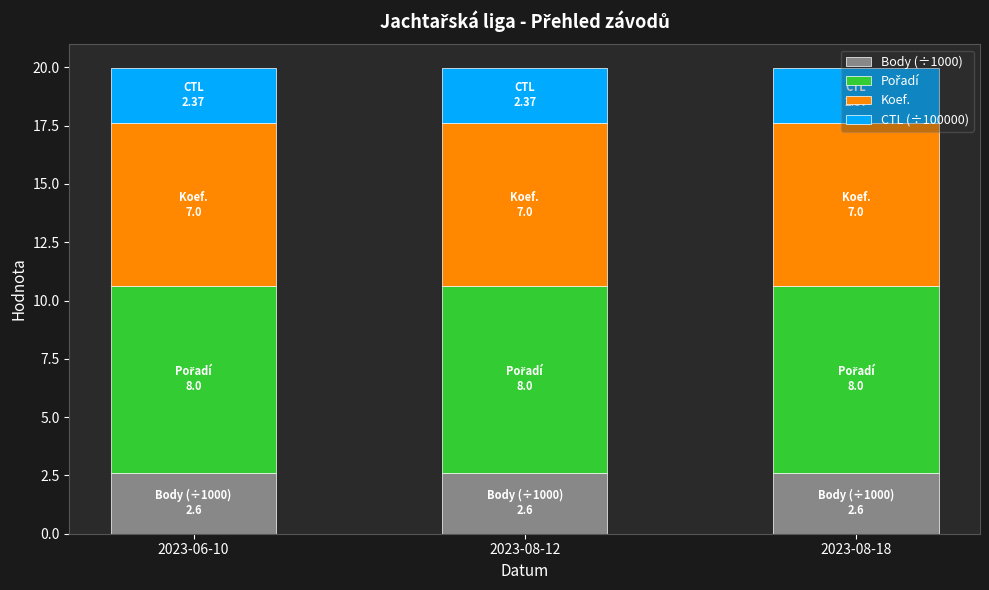

What is the maximum value for Body (÷1000)?

2.6